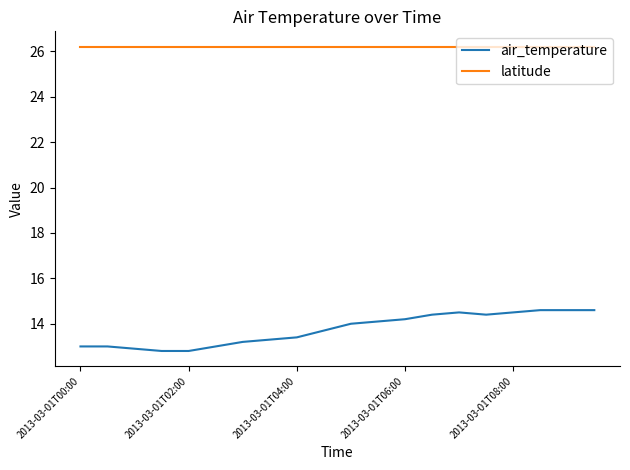

List the series in order of their peak value, highest first.

latitude, air_temperature